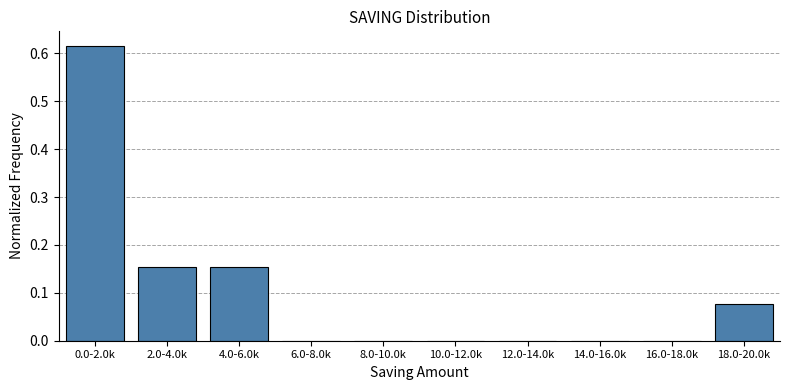

Is it true that the value at 14.0-16.0k is 0.0?

True